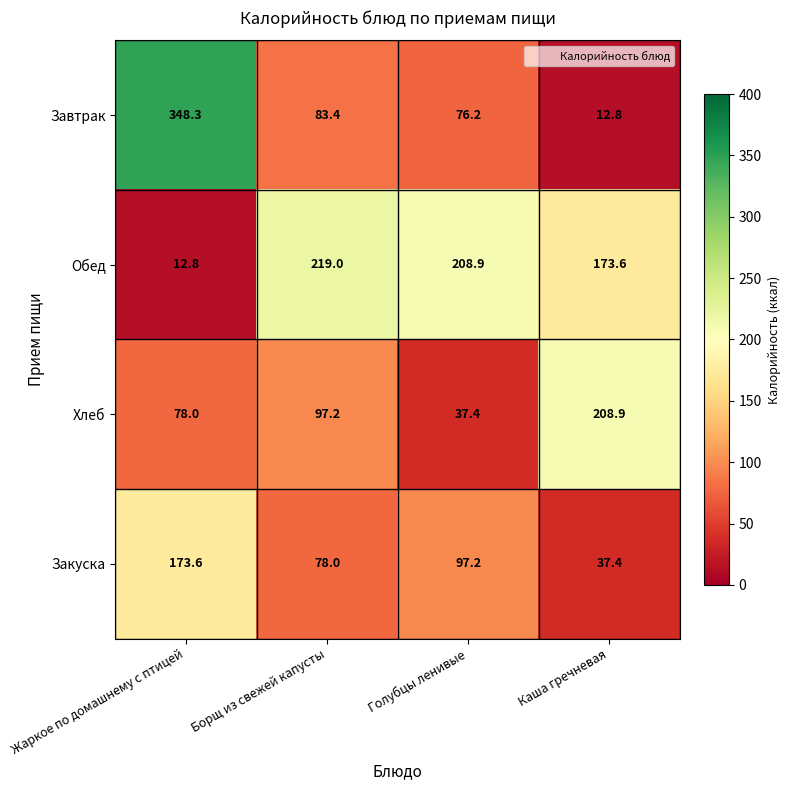

The value of Завтрак at Жаркое по домашнему с птицей is 201.0. True or false?

False